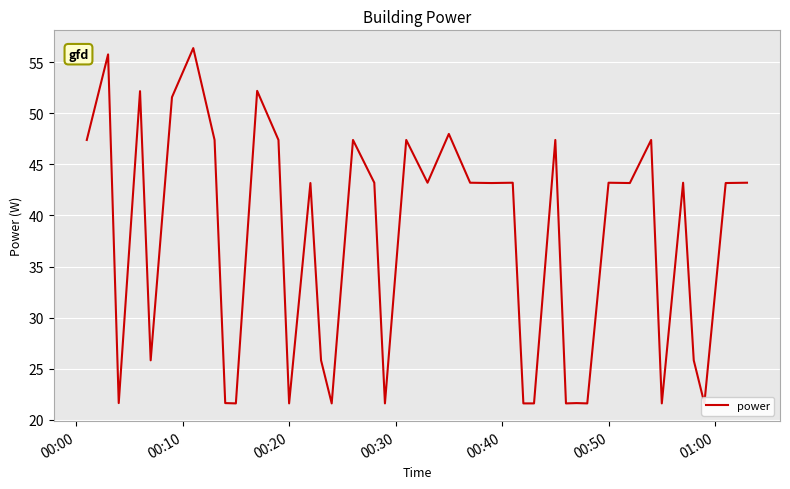

What is the average value?

37.0